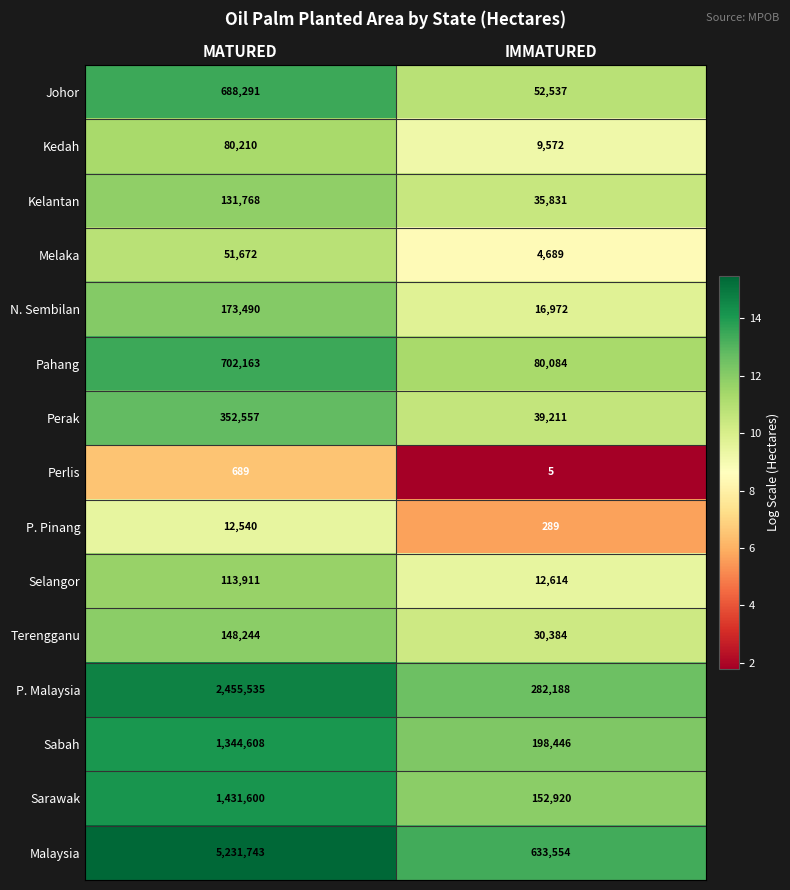

Between MATURED and IMMATURED, which series saw the biggest shift?

Malaysia